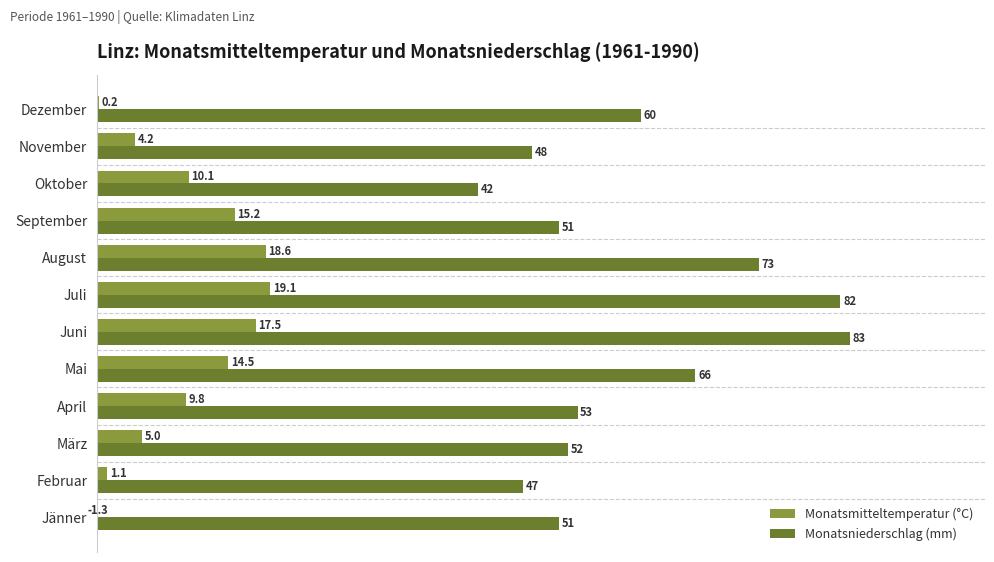

The Monatsniederschlag (mm) series shows 47.0 at Februar. True or false?

True